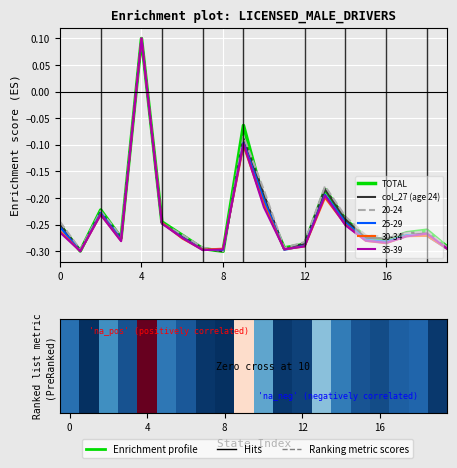

What is the maximum value shown in the chart?

0.1